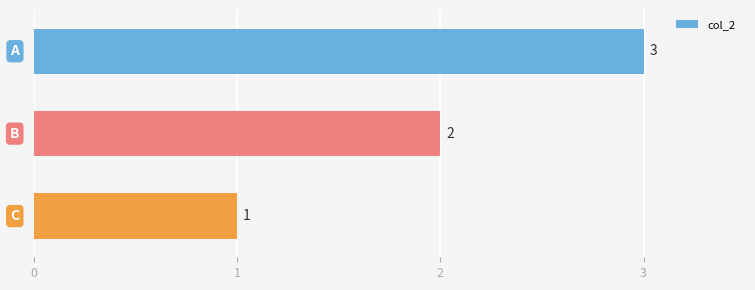

What is the greatest value displayed?

3